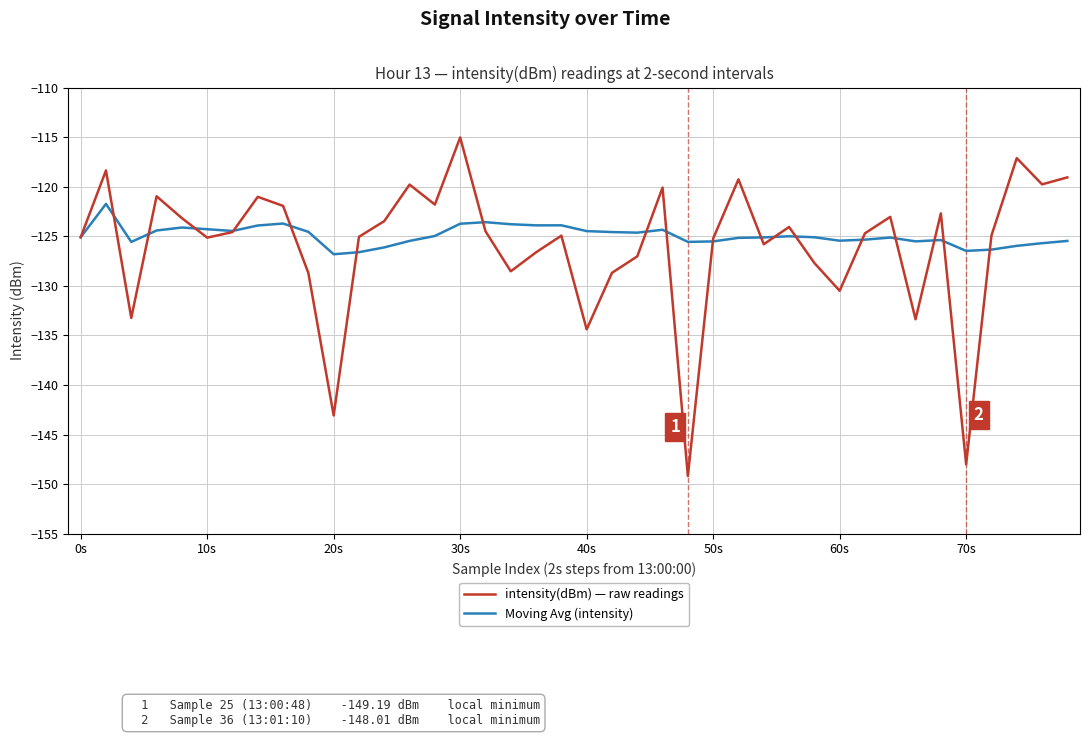

Which series has the widest spread of values?

intensity(dBm) — raw readings